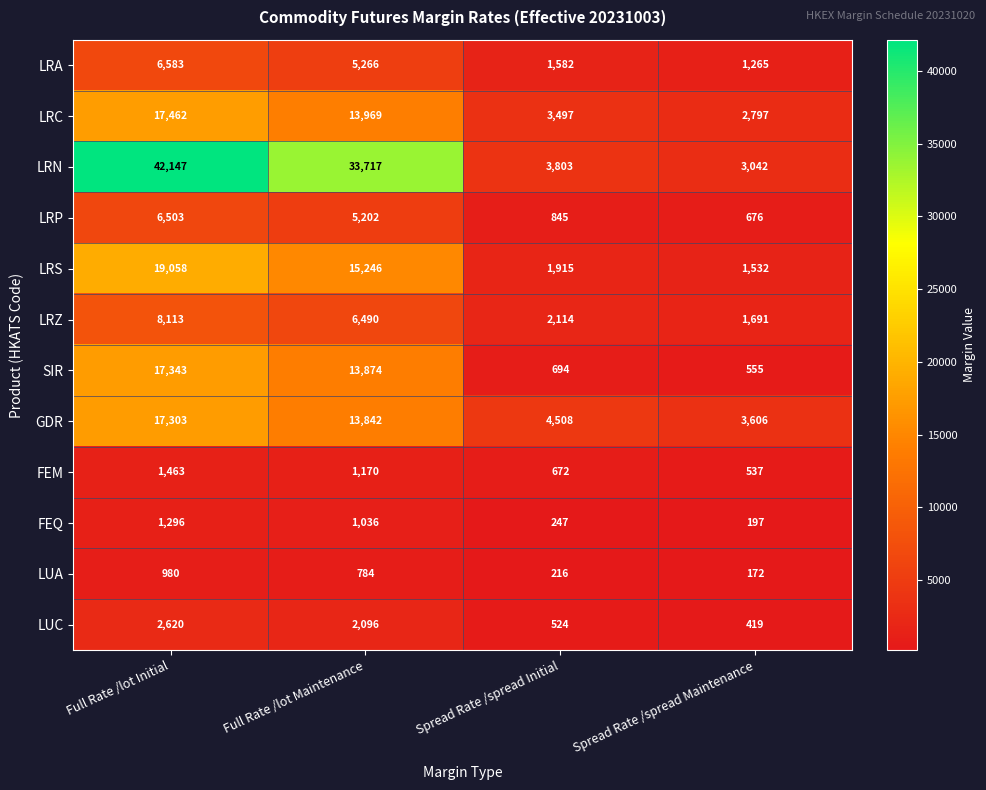

The value of LRA at Spread Rate /spread Maintenance is 1265. True or false?

True